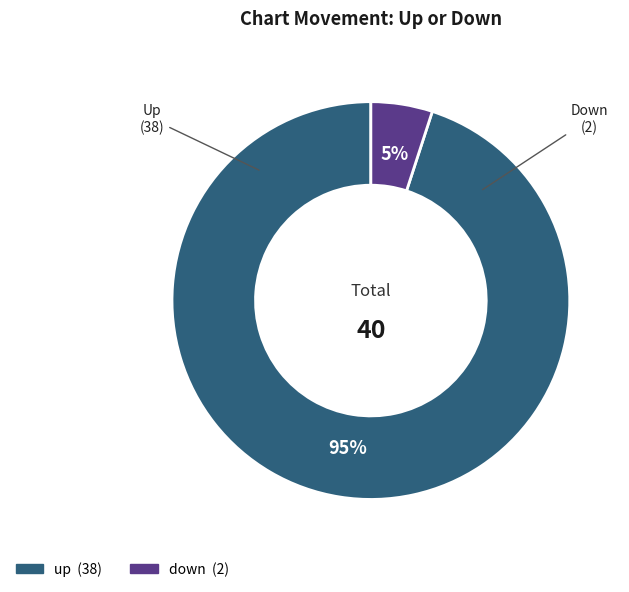

Which slice is the smallest?

down